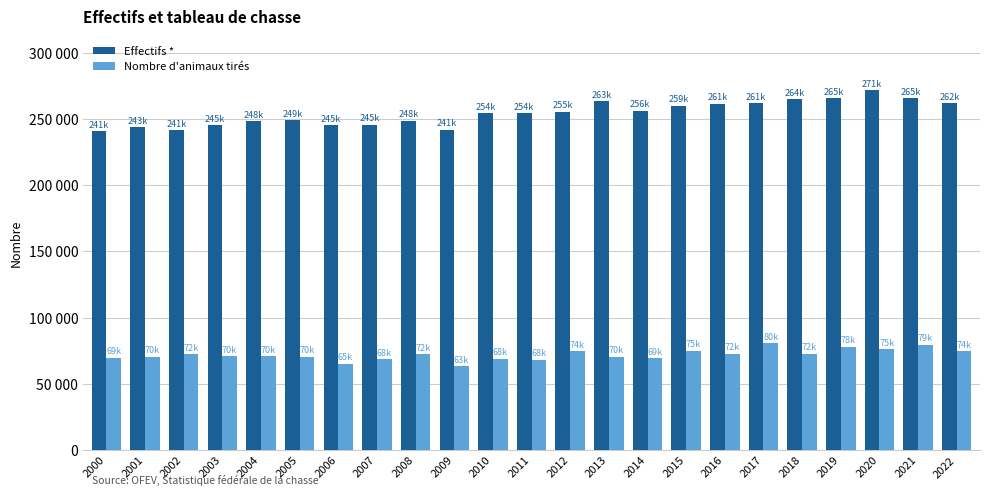

What are all the series names shown in the legend?

Effectifs *, Nombre d'animaux tirés